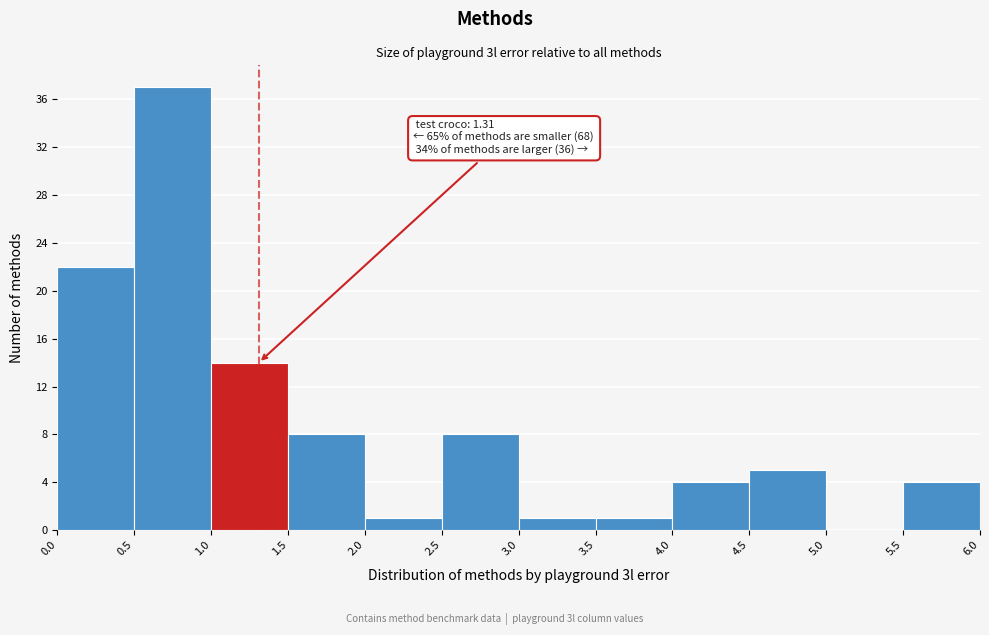

Over which range of the x-axis is the bar tallest?

0.5 to 1.0